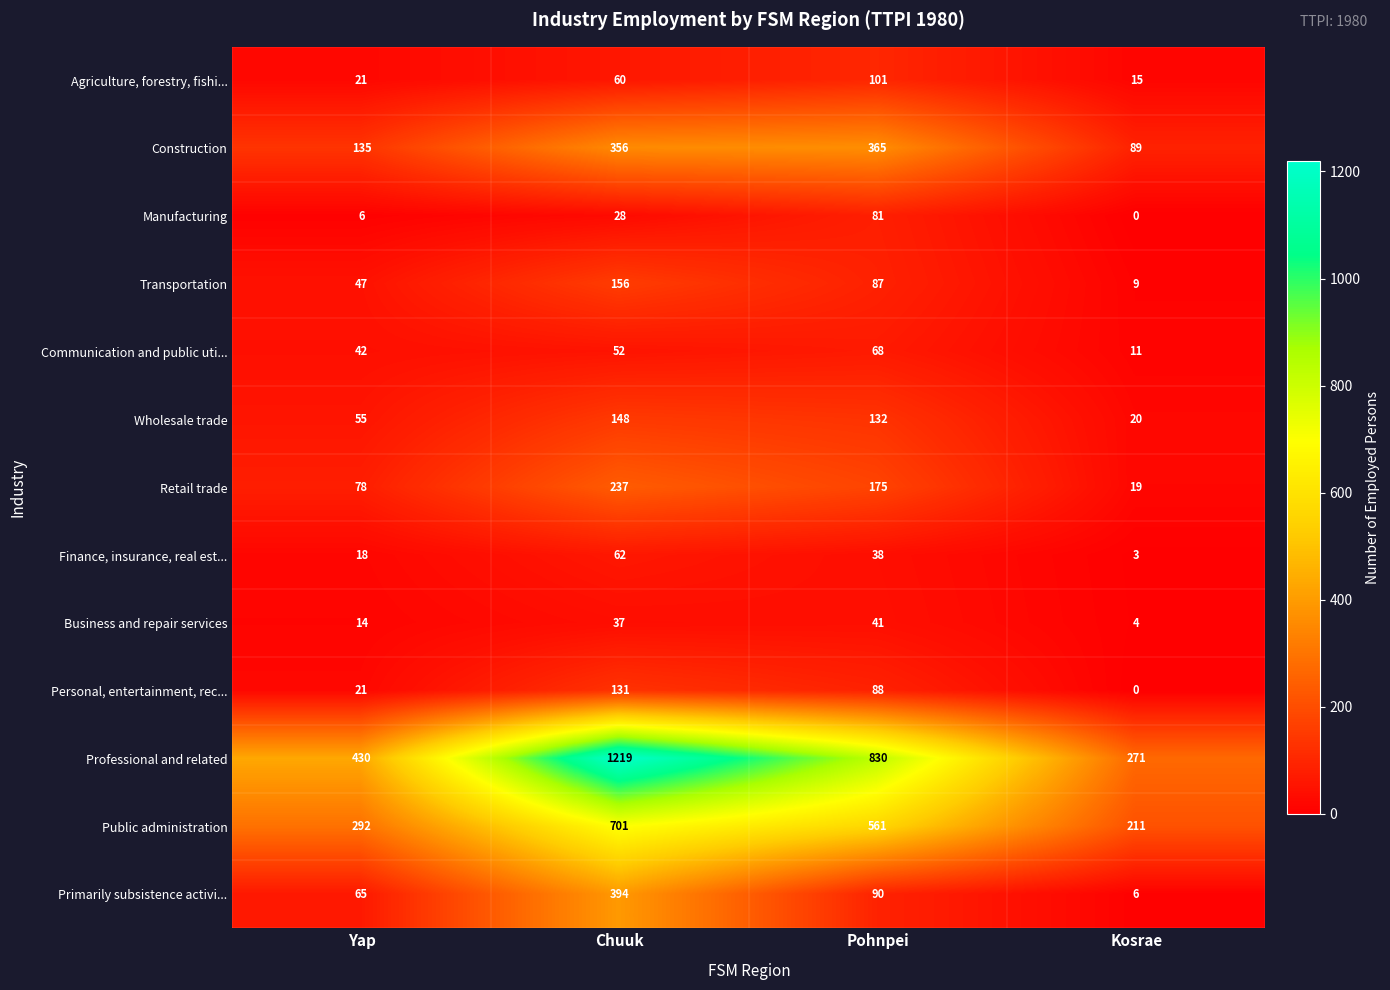

What is the spread (max minus min) of values at Yap?

424